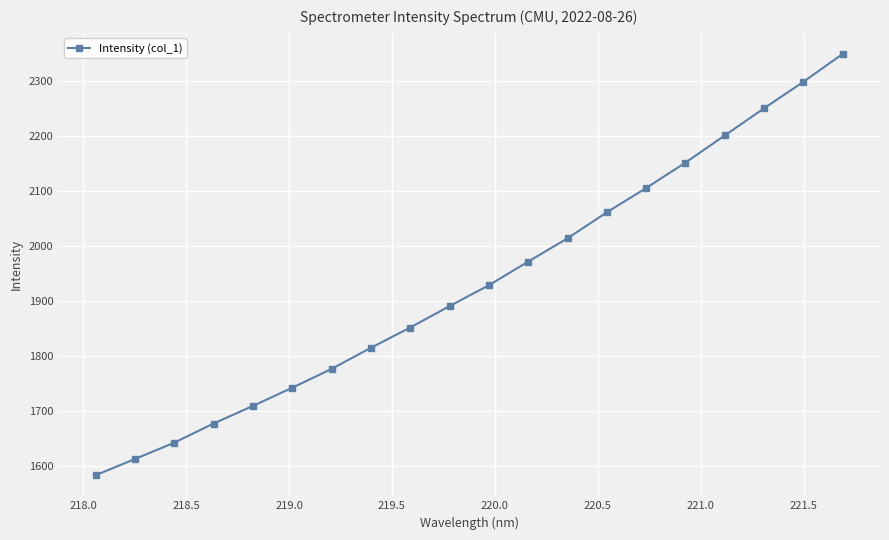

What is the difference between the maximum and minimum values?

766.2